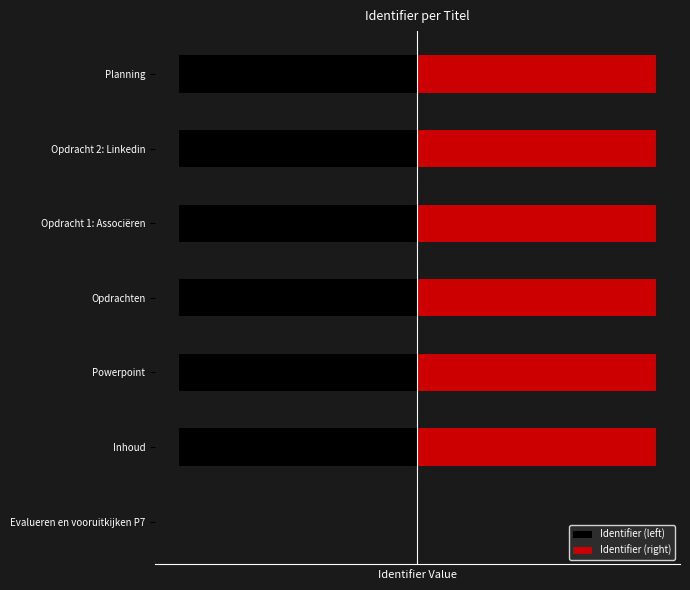

Between Opdracht 1: Associëren and Opdracht 2: Linkedin, which series saw the biggest shift?

Identifier (left)